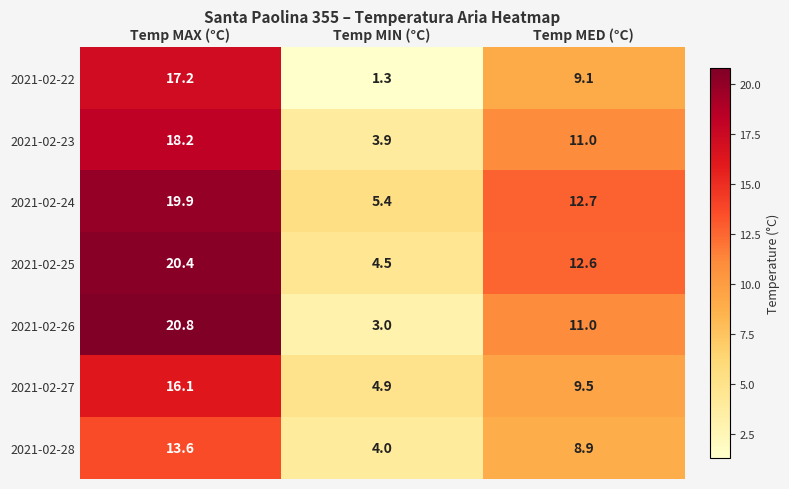

Reading left to right, extract all data points from this chart.

2021-02-22: Temp MAX (°C)=17.2	Temp MIN (°C)=1.3	Temp MED (°C)=9.1
2021-02-23: Temp MAX (°C)=18.2	Temp MIN (°C)=3.9	Temp MED (°C)=11.0
2021-02-24: Temp MAX (°C)=19.9	Temp MIN (°C)=5.4	Temp MED (°C)=12.7
2021-02-25: Temp MAX (°C)=20.4	Temp MIN (°C)=4.5	Temp MED (°C)=12.6
2021-02-26: Temp MAX (°C)=20.8	Temp MIN (°C)=3.0	Temp MED (°C)=11.0
2021-02-27: Temp MAX (°C)=16.1	Temp MIN (°C)=4.9	Temp MED (°C)=9.5
2021-02-28: Temp MAX (°C)=13.6	Temp MIN (°C)=4.0	Temp MED (°C)=8.9